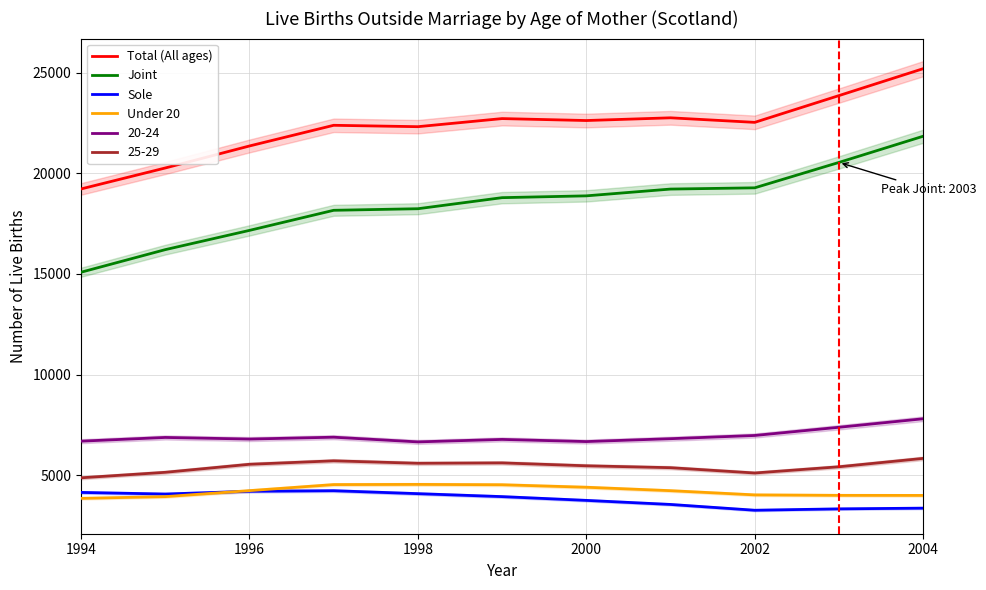

Where does the Sole series first go above 3931?

1994